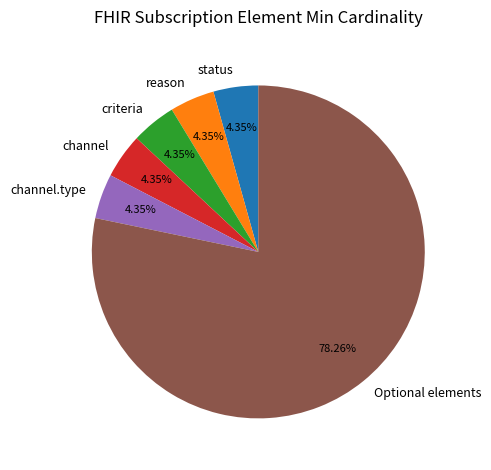

How many segments does this pie chart have?

6